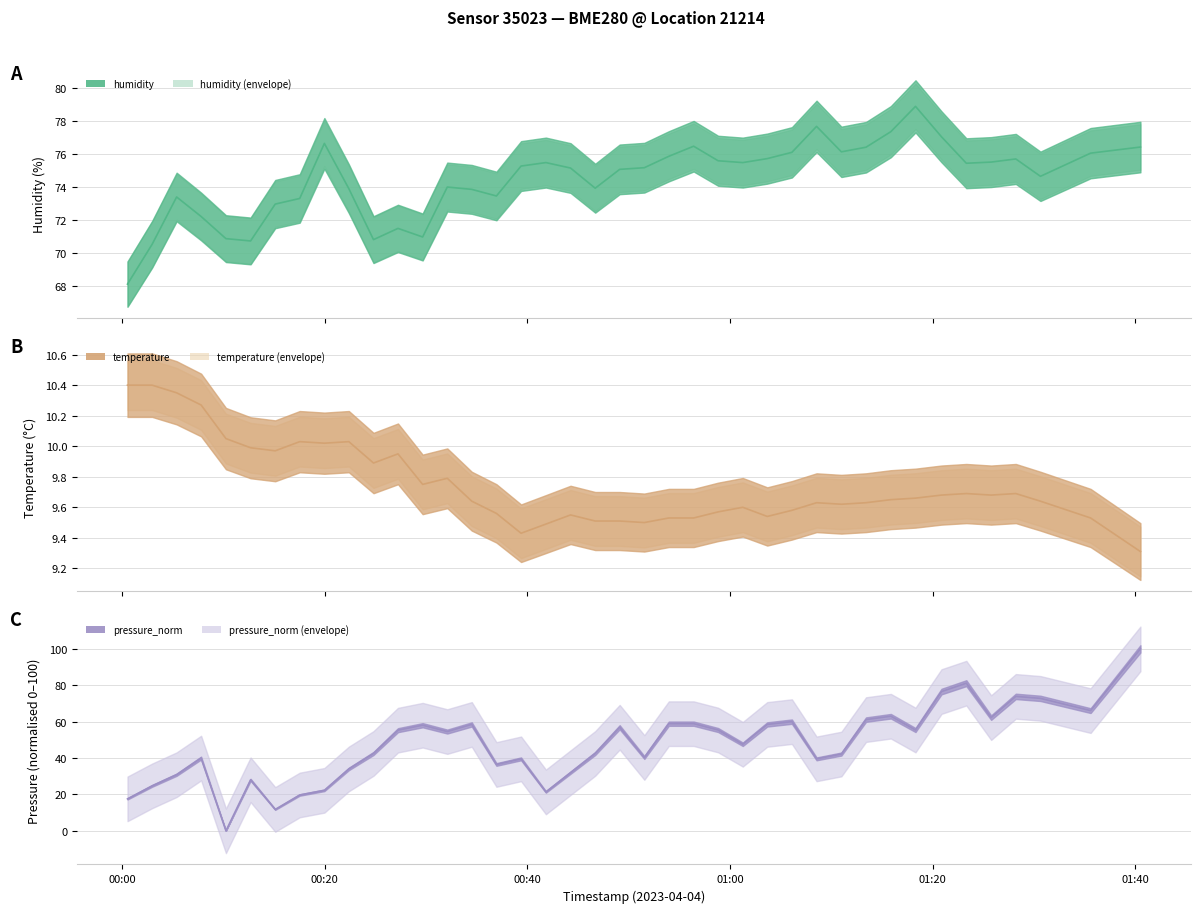

How many distinct data groups are displayed?

3